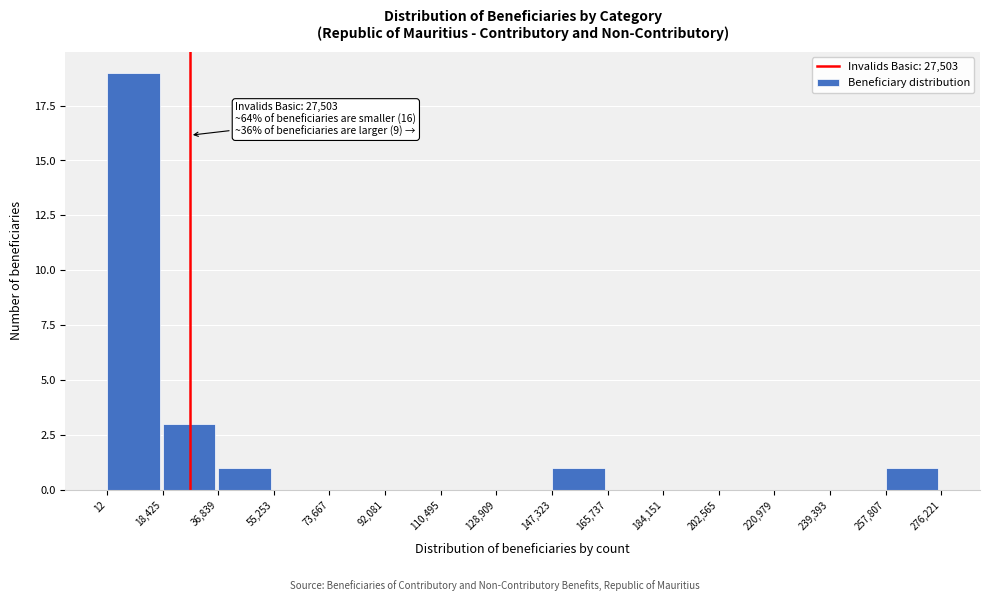

Over which range of the x-axis is the bar tallest?

12 to 18,425